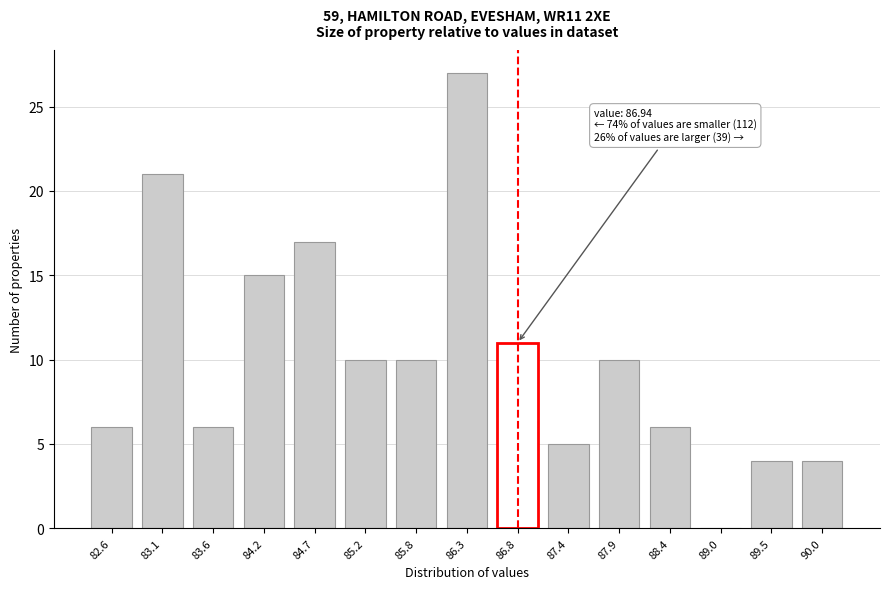

Reading right to left, list all the values displayed in this chart.

90.0=4	89.5=4	89.0=0	88.4=6	87.9=10	87.4=5	86.8=11	86.3=27	85.8=10	85.2=10	84.7=17	84.2=15	83.6=6	83.1=21	82.6=6